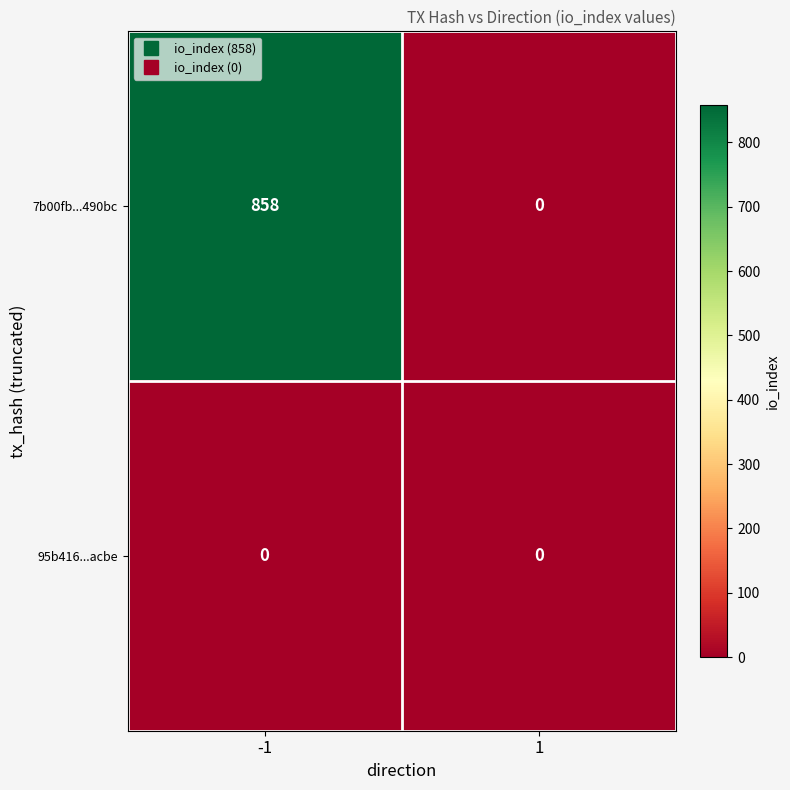

At which category is the sum across all series the highest?

-1